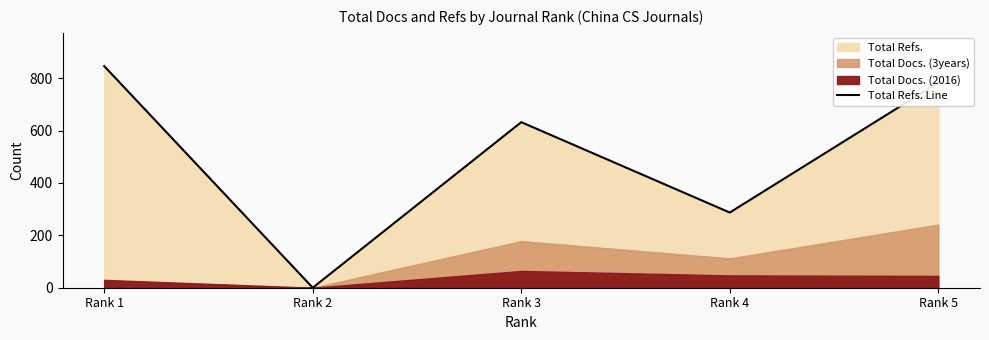

Is it true that the value at Rank 3 is 305?

False